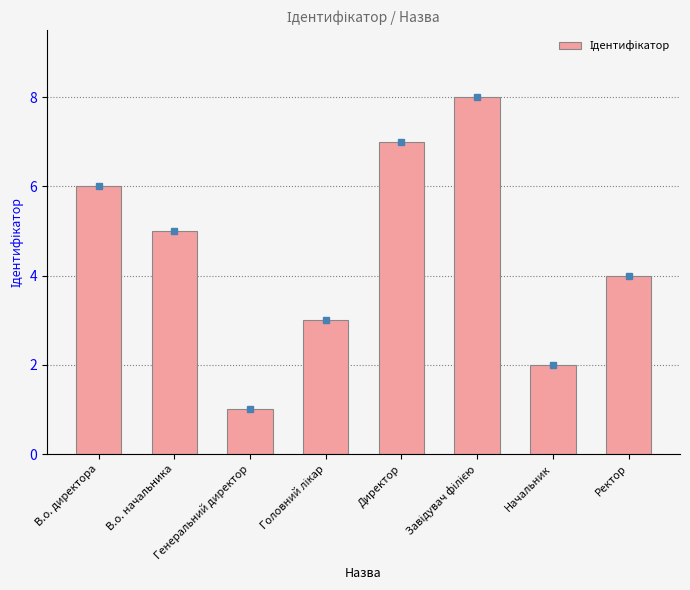

What is the difference between the maximum and minimum values?

7